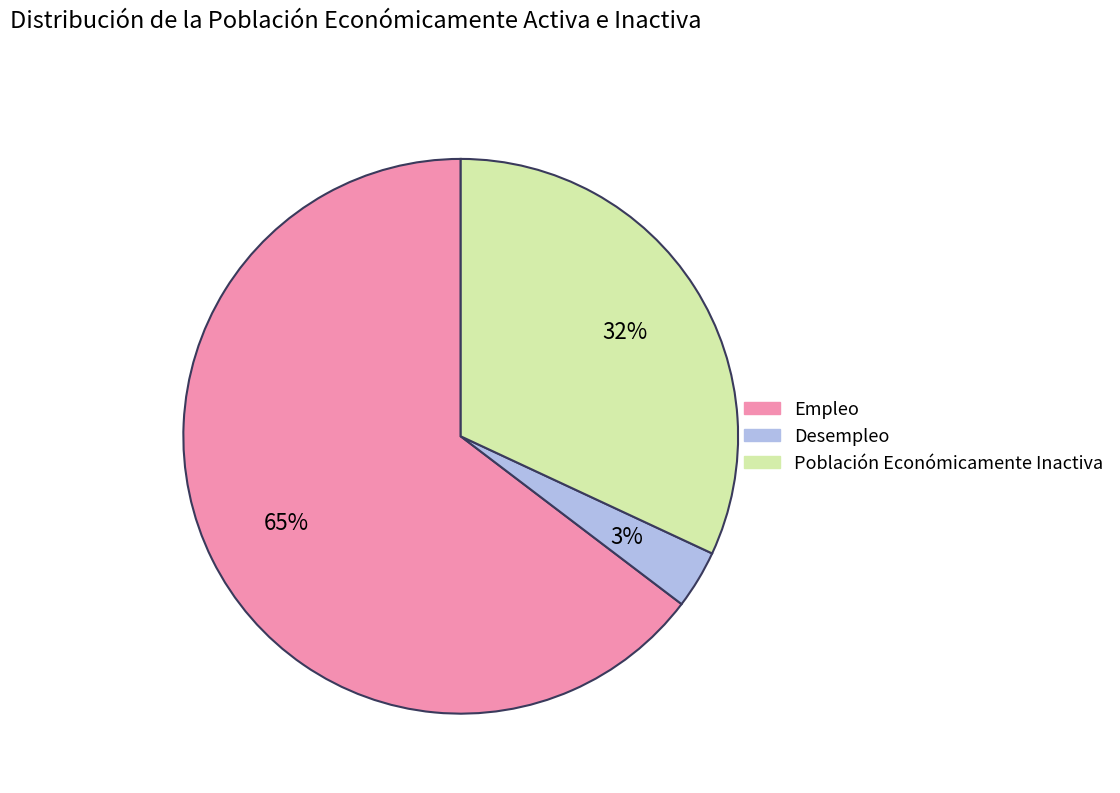

Which category has the smallest portion of the pie?

Desempleo